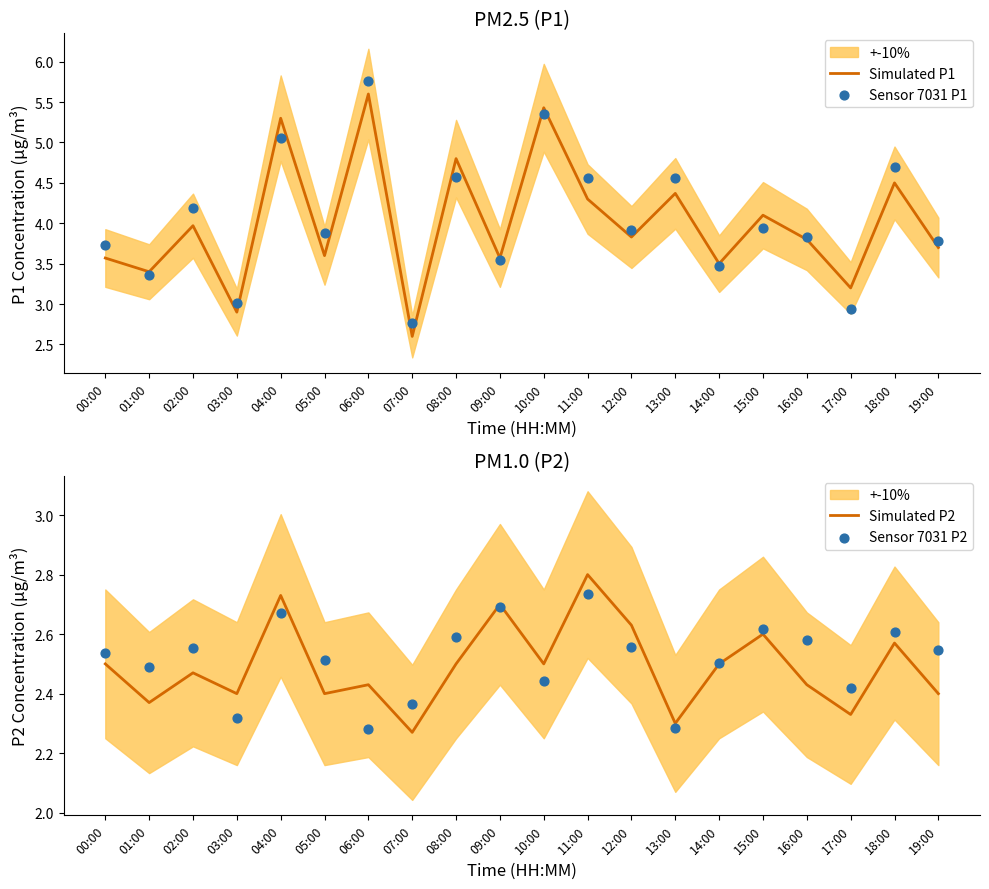

At how many categories does at least one series exceed 2?

20